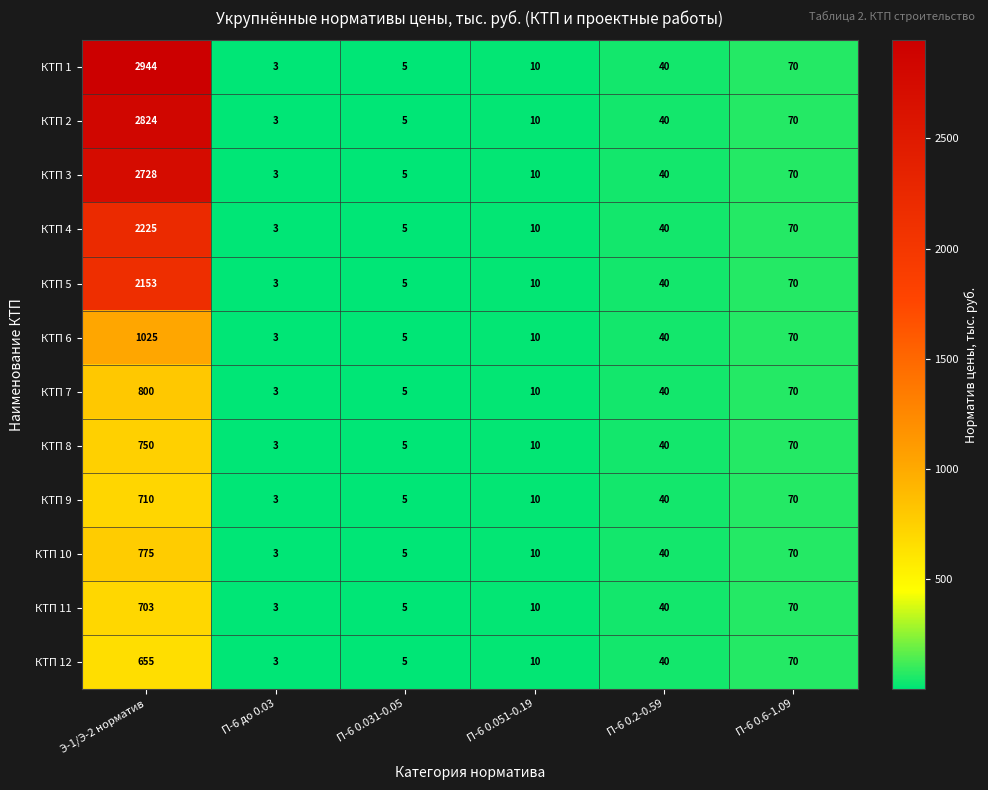

What is the total value across all series at П-6 до 0.03?

36